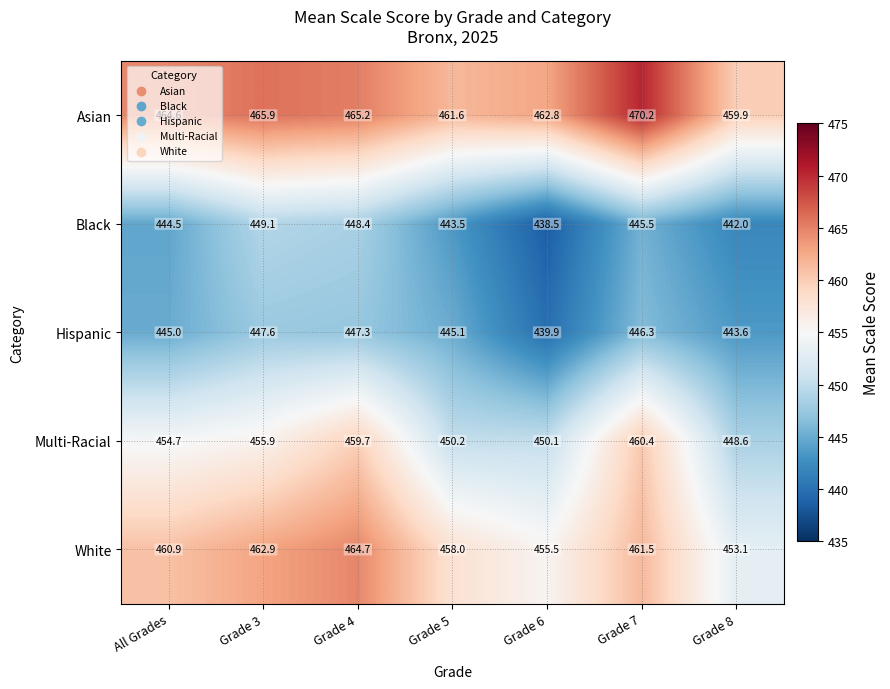

Rank the series at Grade 6 from highest to lowest value.

Asian, White, Multi-Racial, Hispanic, Black